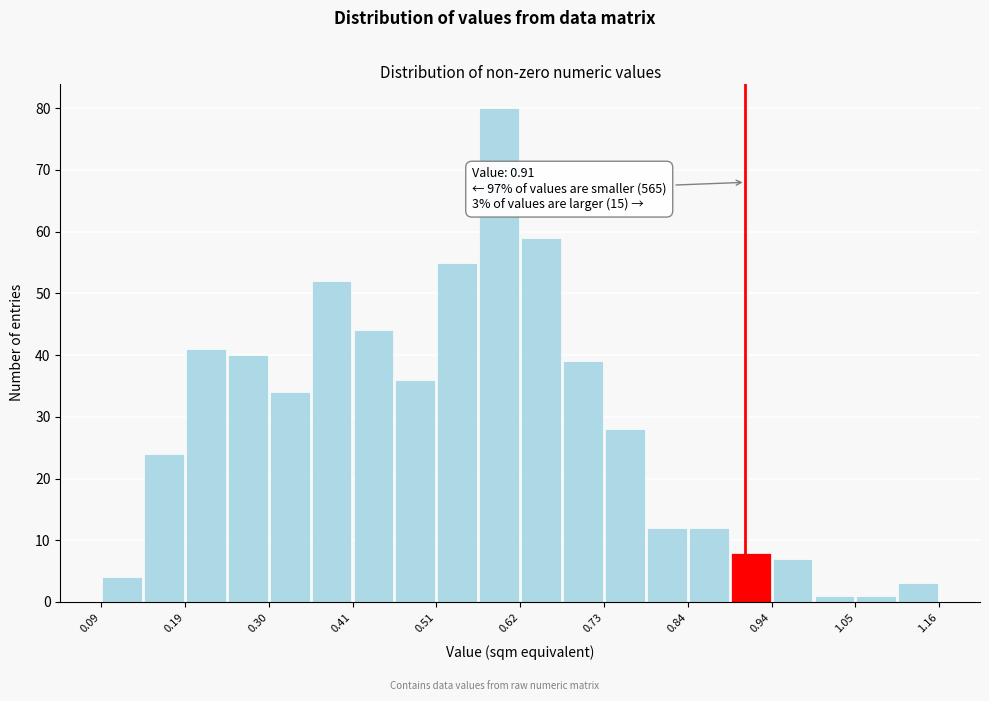

Read against the x-axis, roughly where is the centre of the tallest bar?

0.60